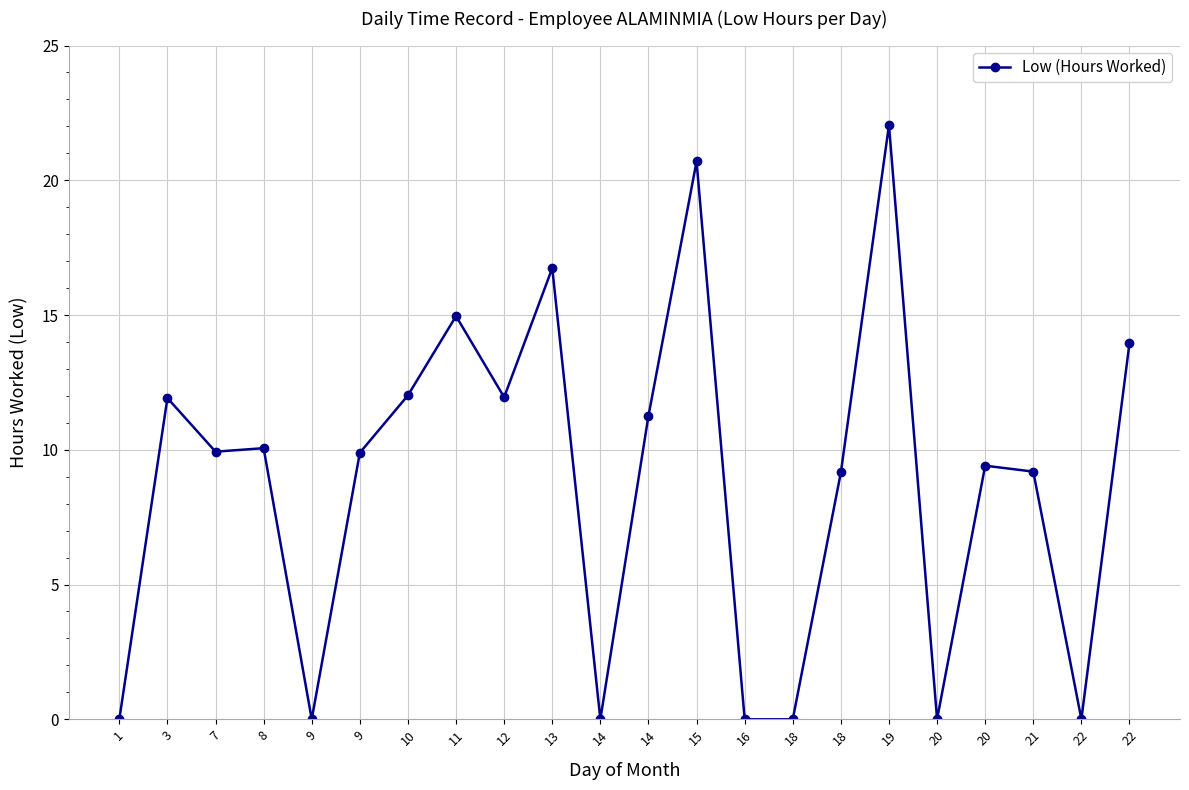

What is the difference between the maximum and second lowest values?

22.1